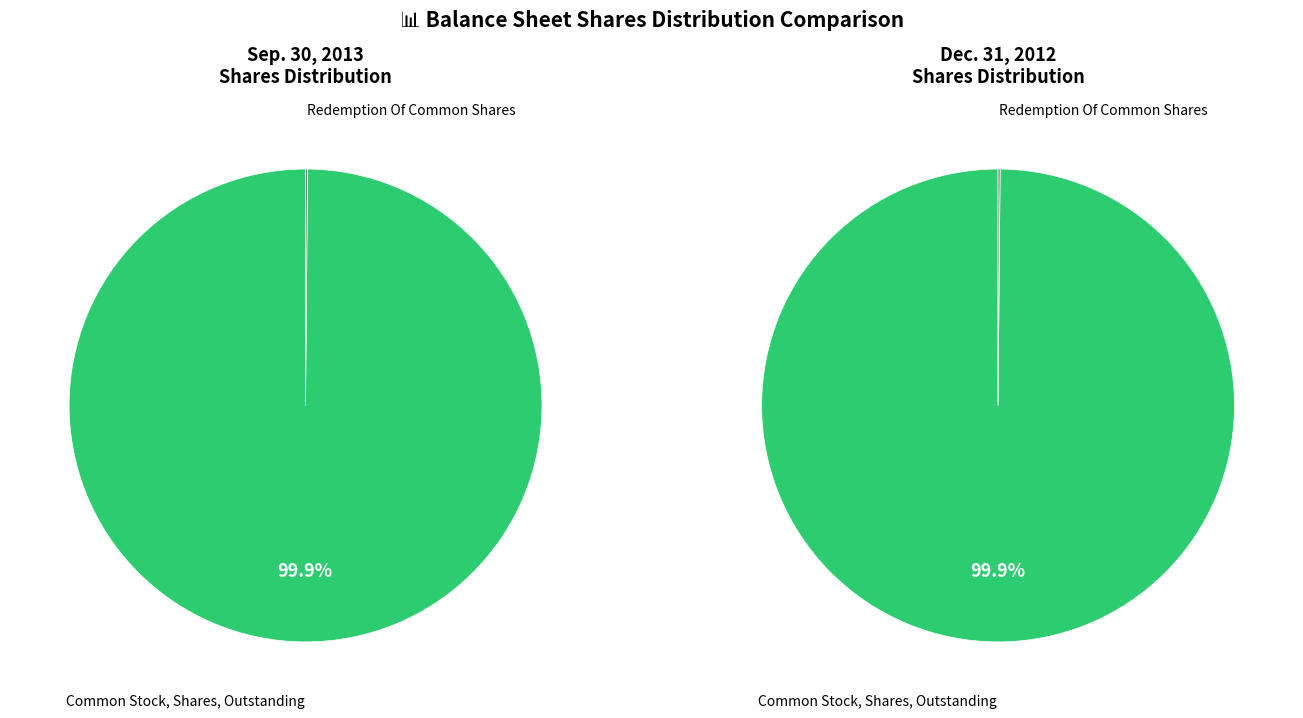

What portion of the pie excludes Redemption Of Common Shares?

99.9%